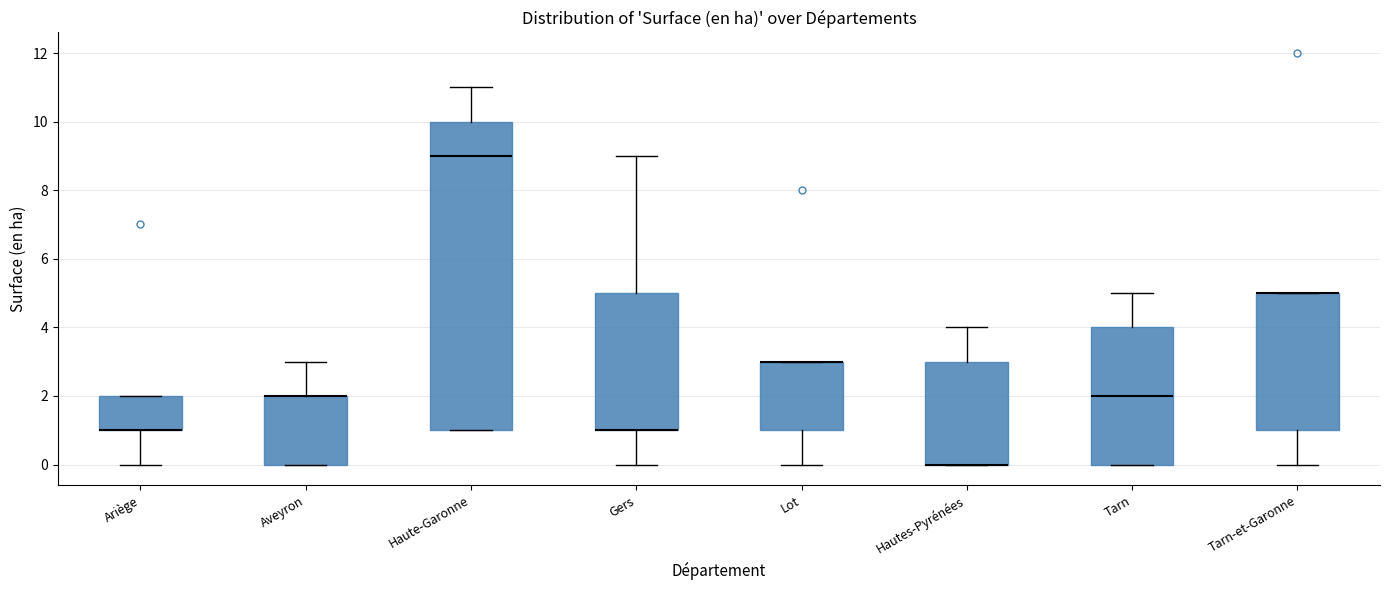

Where is the upper edge of the box for Tarn-et-Garonne on the y-axis? The values are not printed on the chart, so give them approximately, as read against the axis.

5